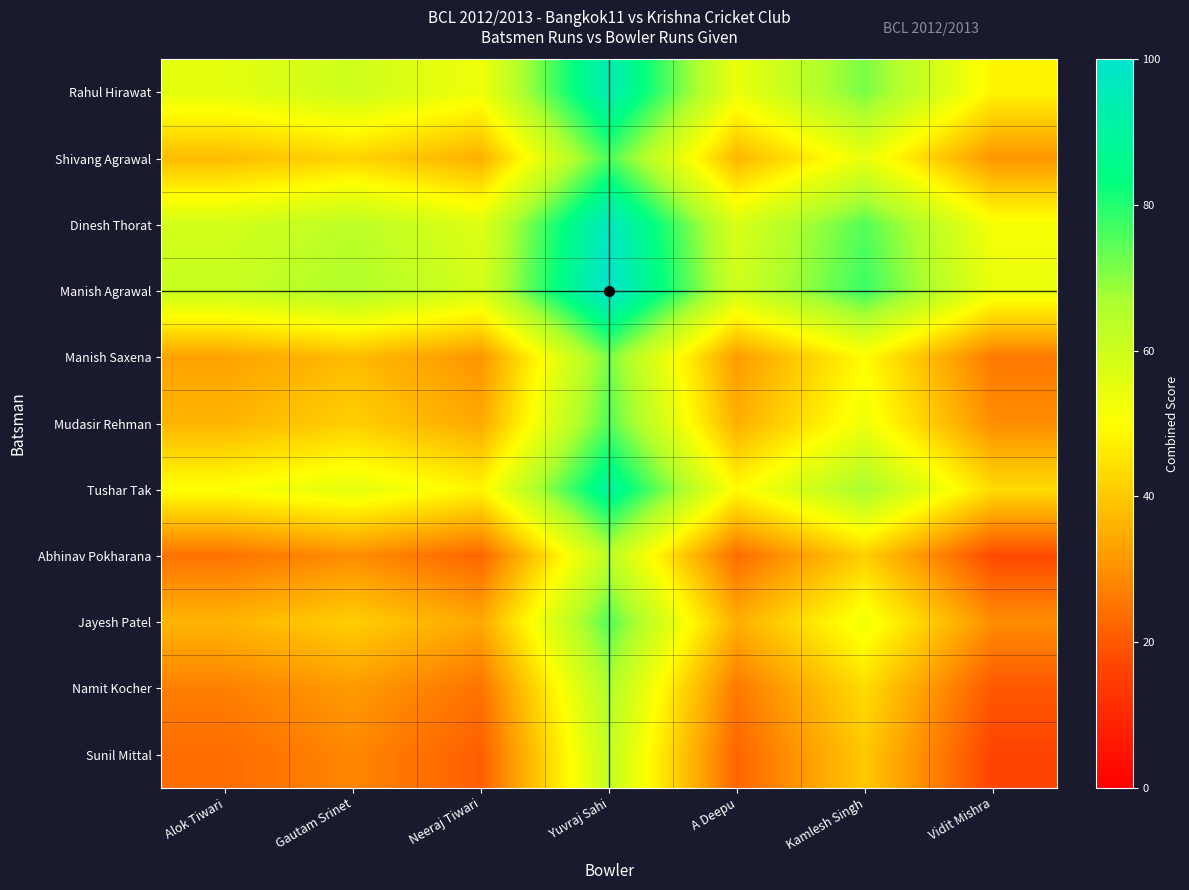

Reading left to right, extract all data points from this chart.

Rahul Hirawat: Alok Tiwari=55.3	Gautam Srinet=60.0	Neeraj Tiwari=52.9	Yuvraj Sahi=94.1	A Deepu=54.1	Kamlesh Singh=71.8	Vidit Mishra=48.2
Shivang Agrawal: Alok Tiwari=37.6	Gautam Srinet=42.4	Neeraj Tiwari=35.3	Yuvraj Sahi=76.5	A Deepu=36.5	Kamlesh Singh=54.1	Vidit Mishra=30.6
Dinesh Thorat: Alok Tiwari=58.8	Gautam Srinet=63.5	Neeraj Tiwari=56.5	Yuvraj Sahi=97.6	A Deepu=57.6	Kamlesh Singh=75.3	Vidit Mishra=51.8
Manish Agrawal: Alok Tiwari=61.2	Gautam Srinet=65.9	Neeraj Tiwari=58.8	Yuvraj Sahi=100.0	A Deepu=60.0	Kamlesh Singh=77.6	Vidit Mishra=54.1
Manish Saxena: Alok Tiwari=32.9	Gautam Srinet=37.6	Neeraj Tiwari=30.6	Yuvraj Sahi=71.8	A Deepu=31.8	Kamlesh Singh=49.4	Vidit Mishra=25.9
Mudasir Rehman: Alok Tiwari=36.5	Gautam Srinet=41.2	Neeraj Tiwari=34.1	Yuvraj Sahi=75.3	A Deepu=35.3	Kamlesh Singh=52.9	Vidit Mishra=29.4
Tushar Tak: Alok Tiwari=50.6	Gautam Srinet=55.3	Neeraj Tiwari=48.2	Yuvraj Sahi=89.4	A Deepu=49.4	Kamlesh Singh=67.1	Vidit Mishra=43.5
Abhinav Pokharana: Alok Tiwari=24.7	Gautam Srinet=29.4	Neeraj Tiwari=22.4	Yuvraj Sahi=63.5	A Deepu=23.5	Kamlesh Singh=41.2	Vidit Mishra=17.6
Jayesh Patel: Alok Tiwari=36.5	Gautam Srinet=41.2	Neeraj Tiwari=34.1	Yuvraj Sahi=75.3	A Deepu=35.3	Kamlesh Singh=52.9	Vidit Mishra=29.4
Namit Kocher: Alok Tiwari=27.1	Gautam Srinet=31.8	Neeraj Tiwari=24.7	Yuvraj Sahi=65.9	A Deepu=25.9	Kamlesh Singh=43.5	Vidit Mishra=20.0
Sunil Mittal: Alok Tiwari=23.5	Gautam Srinet=28.2	Neeraj Tiwari=21.2	Yuvraj Sahi=62.4	A Deepu=22.4	Kamlesh Singh=40.0	Vidit Mishra=16.5